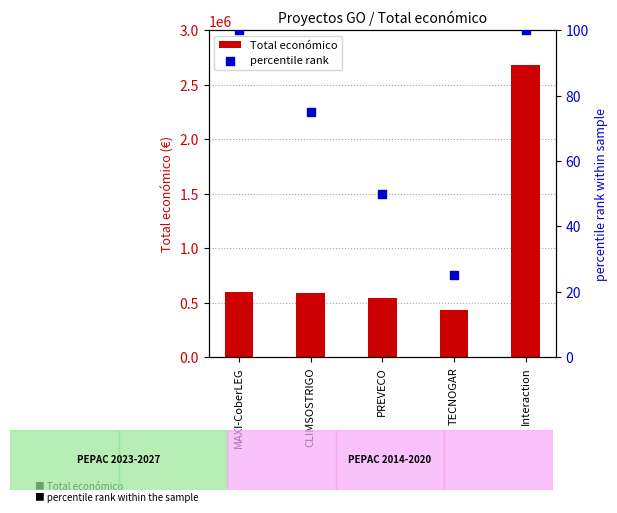

At which category is the sum across all series the highest?

Interaction